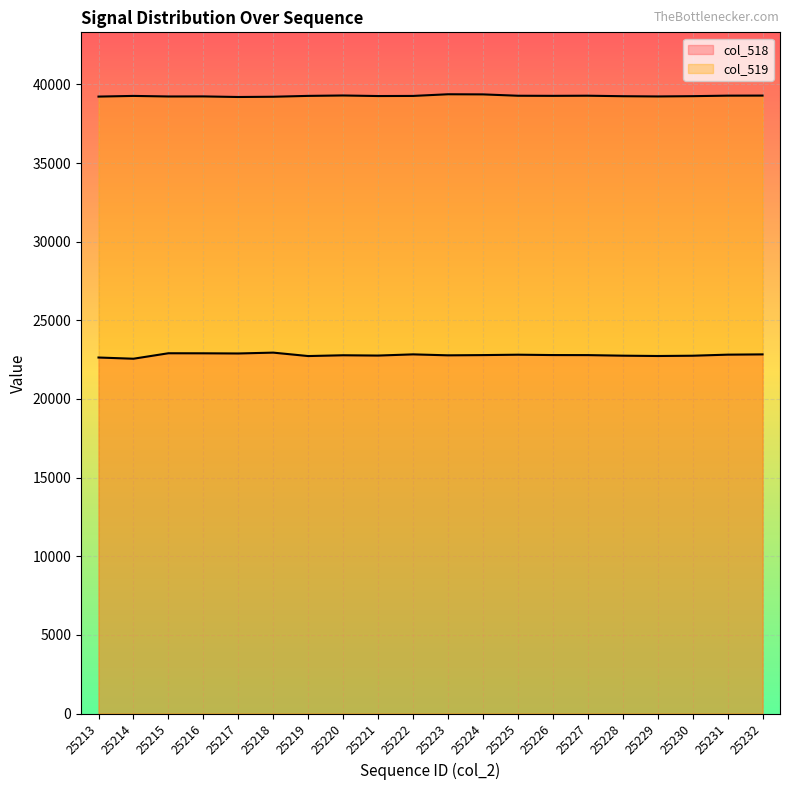

At 25229, list the series in order from smallest to largest.

col_518, col_519